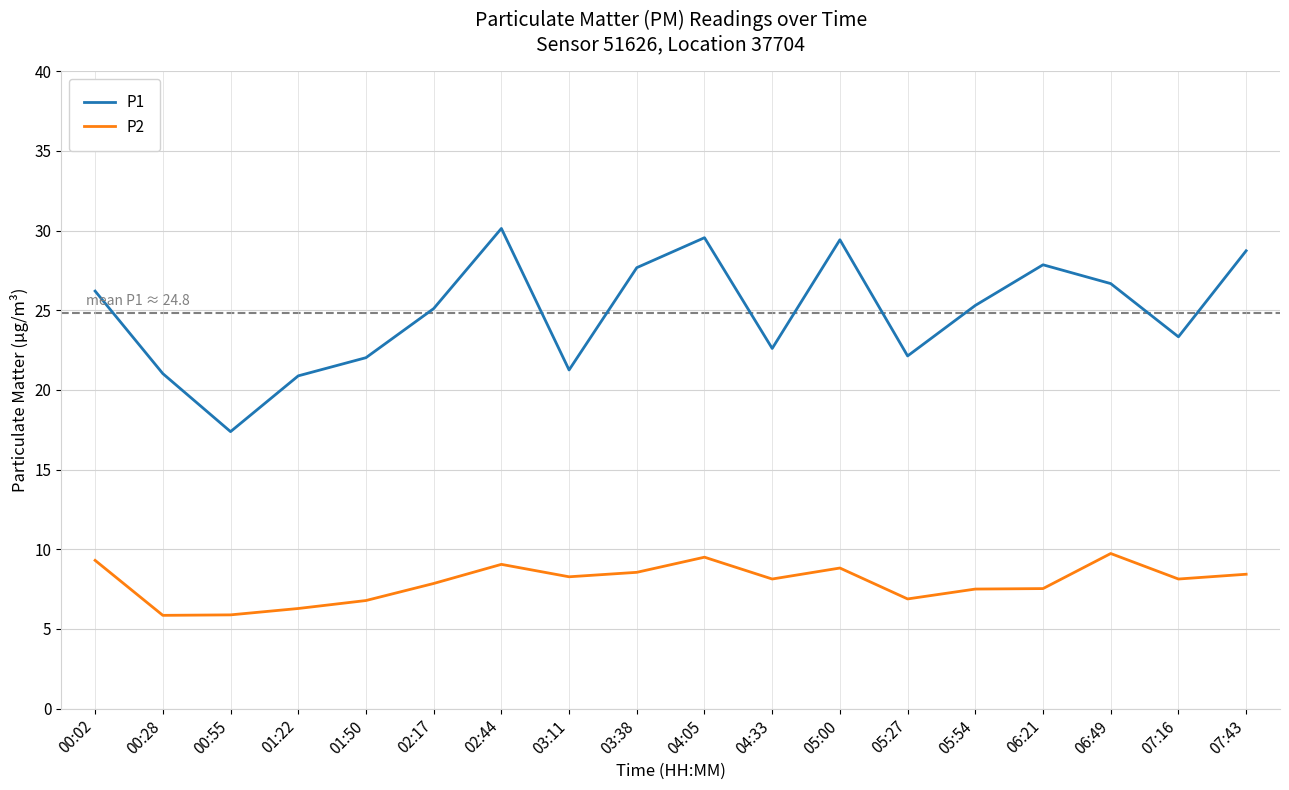

Which series has the largest range (max minus min)?

P1